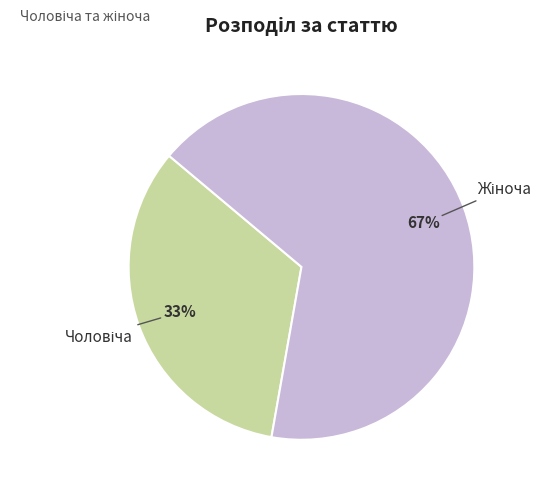

Does any single category account for the majority?

Yes